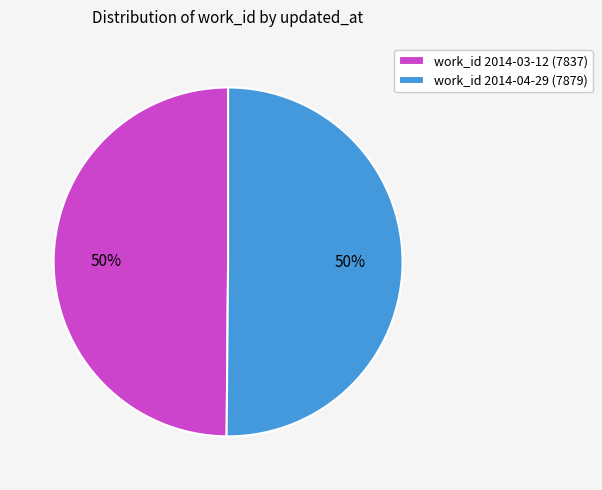

Do work_id 2014-03-12 (7837) and work_id 2014-04-29 (7879) together represent more than half of the pie?

Yes